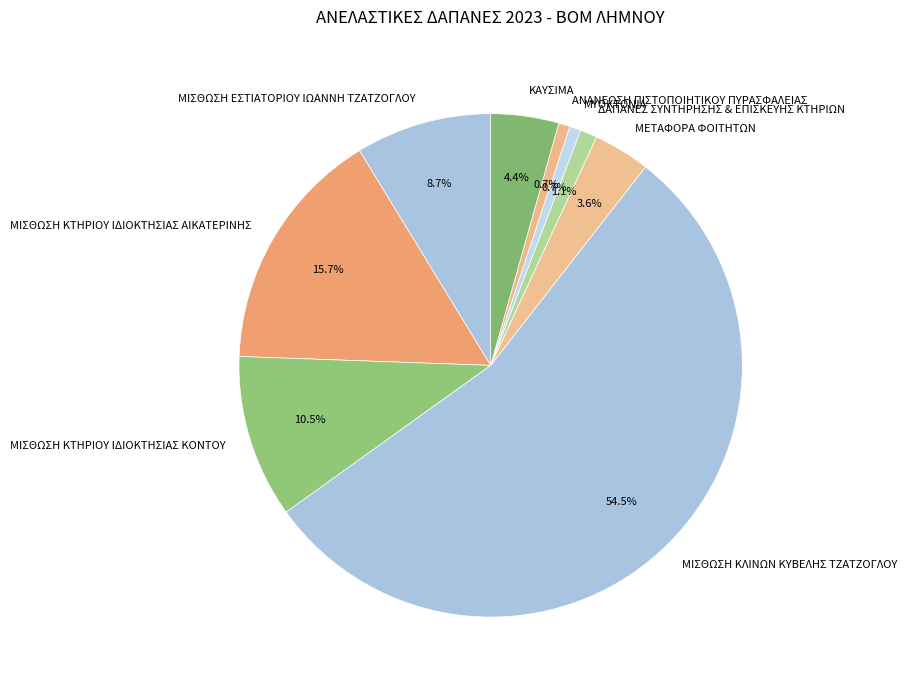

What percentage is the ΜΙΣΘΩΣΗ ΚΤΗΡΙΟΥ ΙΔΙΟΚΤΗΣΙΑΣ ΑΙΚΑΤΕΡΙΝΗΣ slice, to the nearest percent?

16%